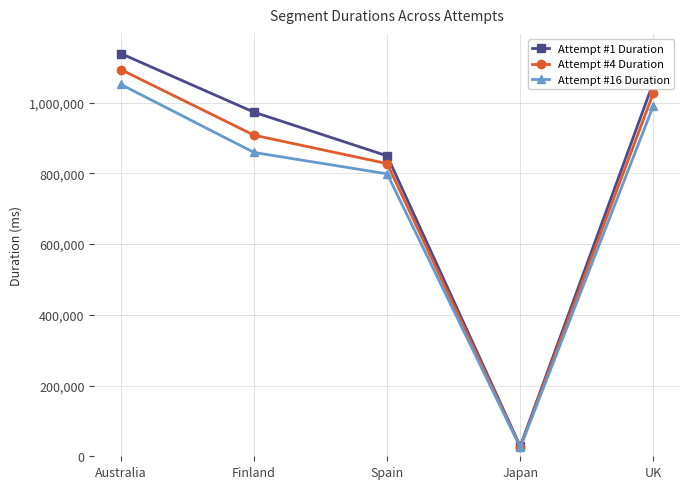

How many distinct data groups are displayed?

3